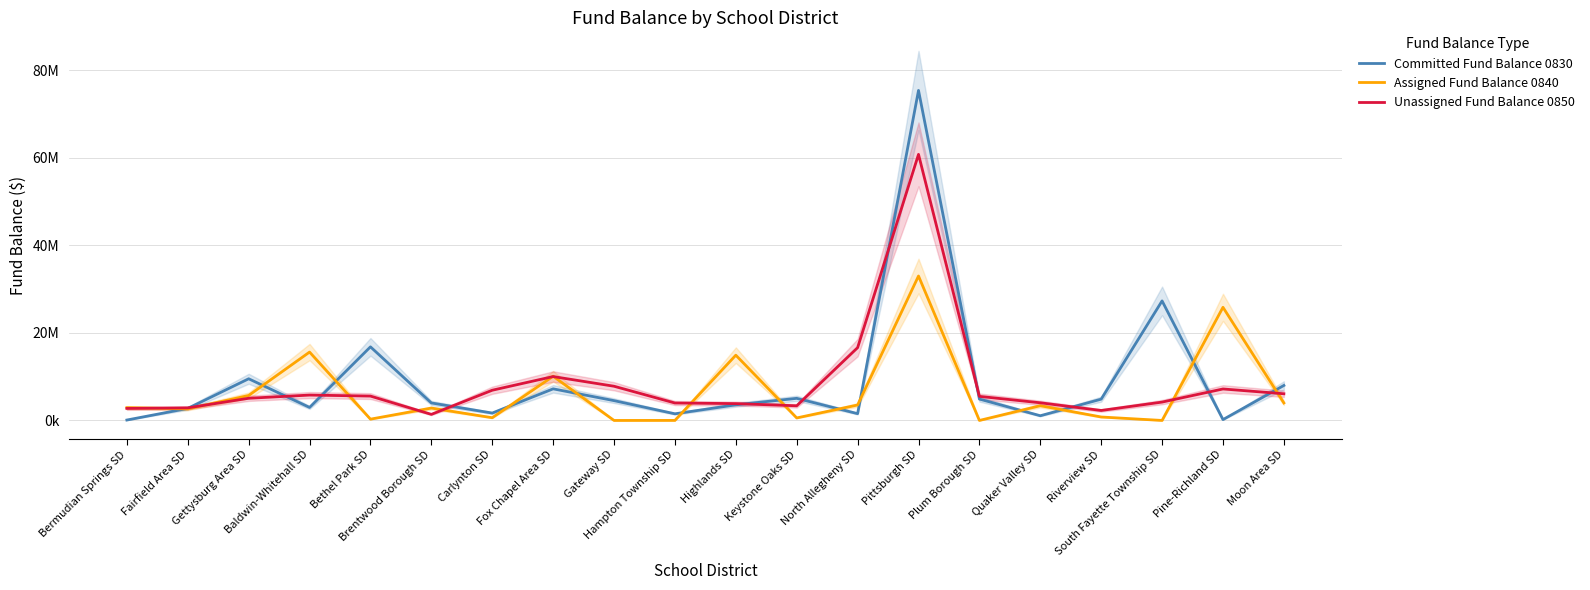

What is the label of the 12th point from the right?

Gateway SD